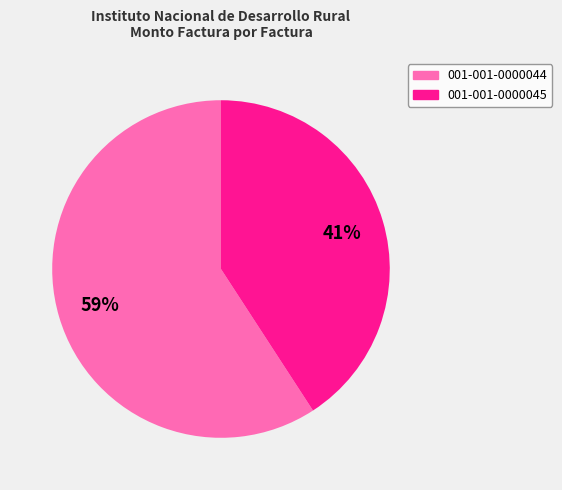

Count the number of slices in the pie.

2